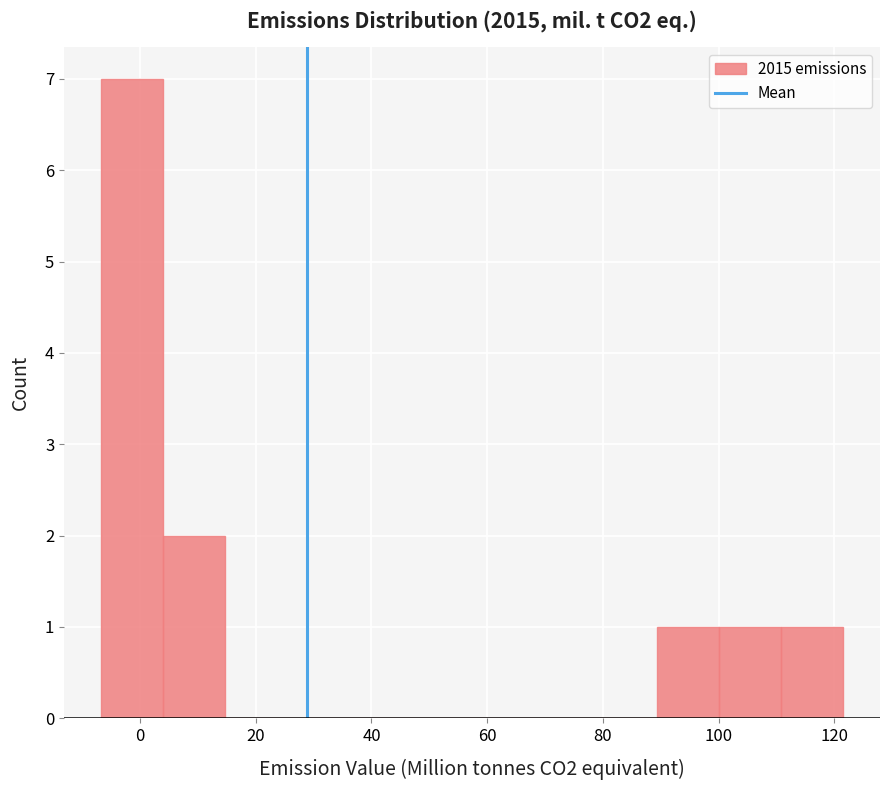

Which range on the x-axis has the tallest bar?

-6 to 4